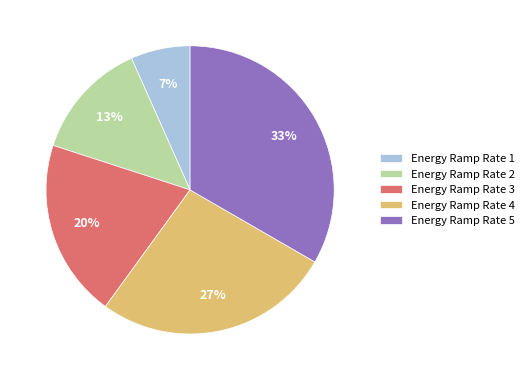

To the nearest percent, what is the combined percentage of Energy Ramp Rate 4 and Energy Ramp Rate 3?

47%